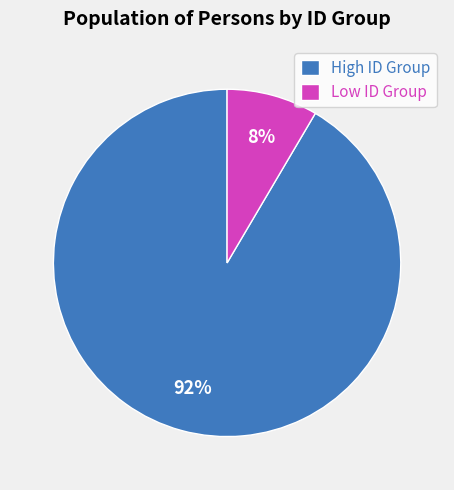

To the nearest percent, what is the average slice percentage?

50%